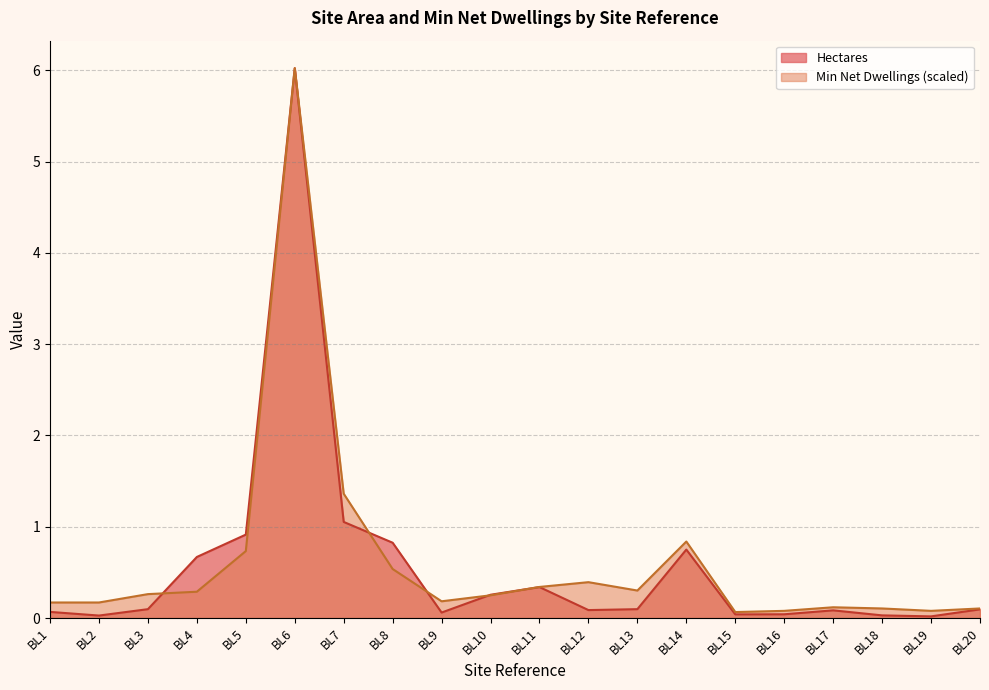

Reading right to left, extract all data points from this chart.

Hectares: BL20=0.1	BL19=0.0	BL18=0.0	BL17=0.1	BL16=0.0	BL15=0.0	BL14=0.8	BL13=0.1	BL12=0.1	BL11=0.3	BL10=0.3	BL9=0.1	BL8=0.8	BL7=1.1	BL6=6.0	BL5=0.9	BL4=0.7	BL3=0.1	BL2=0.0	BL1=0.1
Min Net Dwellings: BL20=0.1	BL19=0.1	BL18=0.1	BL17=0.1	BL16=0.1	BL15=0.1	BL14=0.8	BL13=0.3	BL12=0.4	BL11=0.3	BL10=0.2	BL9=0.2	BL8=0.5	BL7=1.4	BL6=6.0	BL5=0.7	BL4=0.3	BL3=0.3	BL2=0.2	BL1=0.2